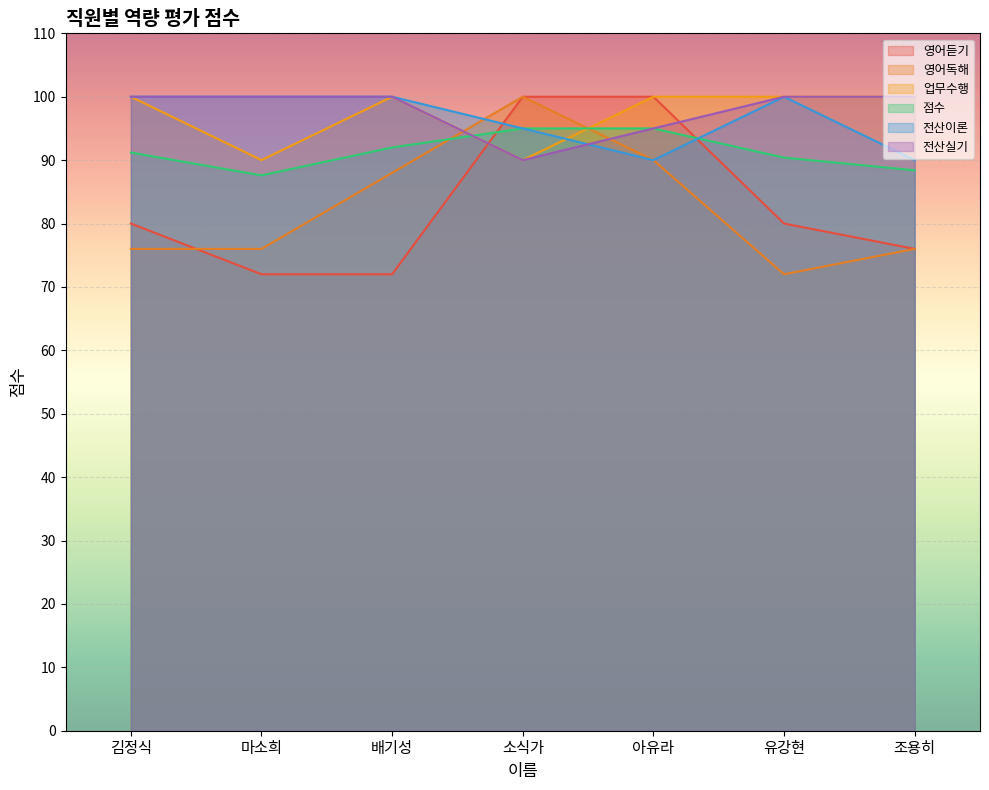

How many data points in 점수 are less than 91?

3